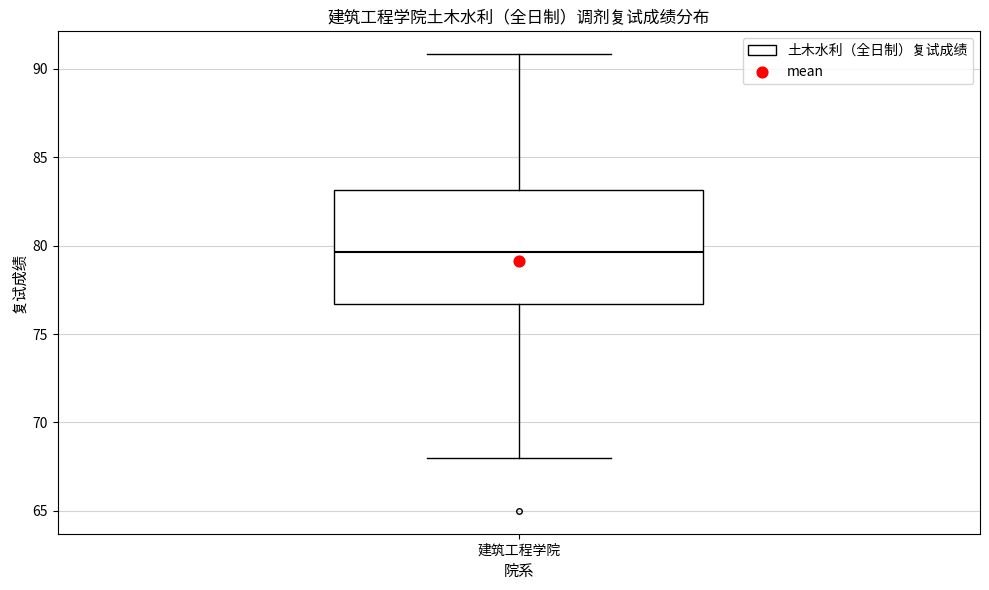

Transcribe this box plot: give where the median line is, the range the box spans, and where the two whiskers end, as read against the y-axis. The values are not printed on the chart, so give them approximately, as read against the axis.

median 79.5, box 76.5 to 83.0, whiskers 68.0 to 91.0